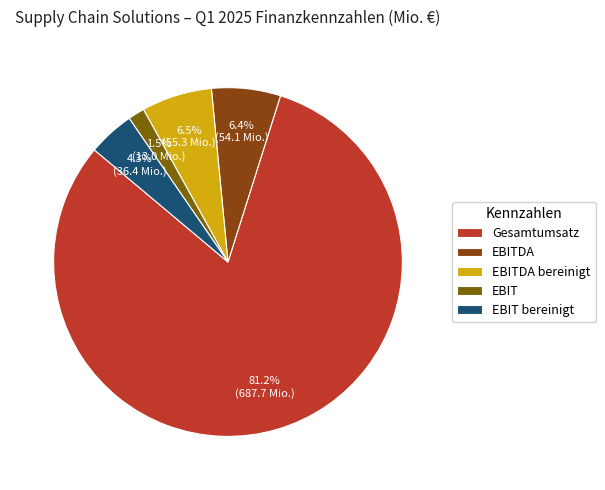

To the nearest percent, what is the difference between the EBIT bereinigt and EBITDA slice percentages?

2%